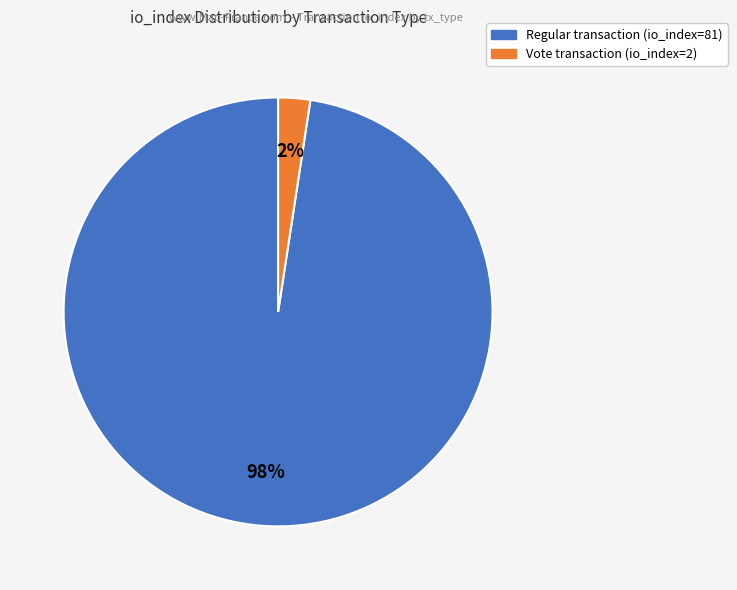

To the nearest percent, what is the average slice percentage?

50%